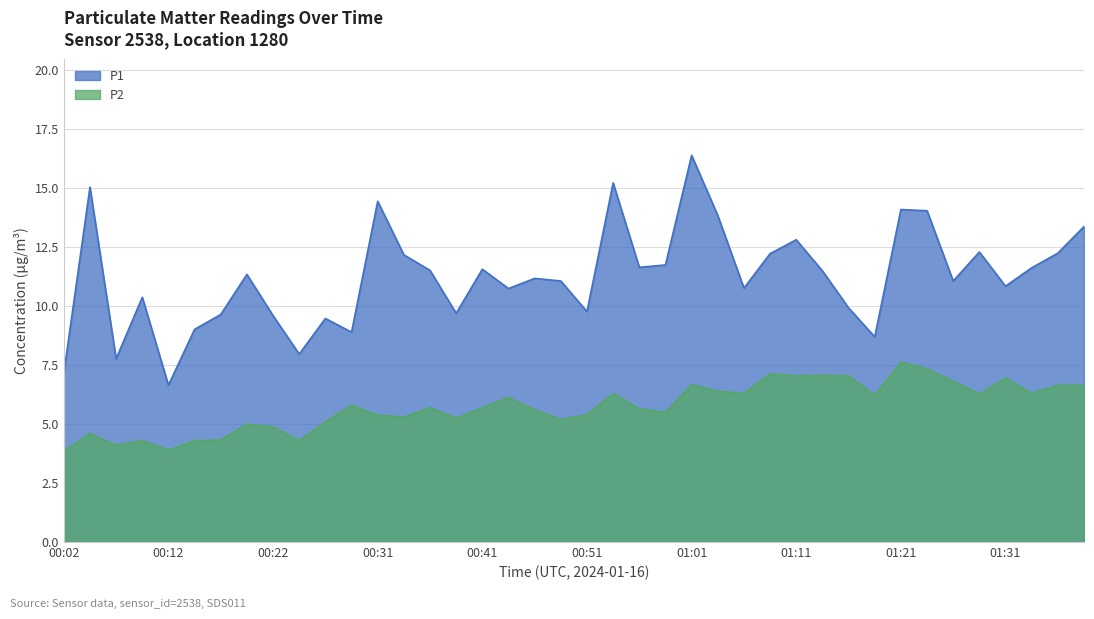

True or false: P2 and P1 intersect in this chart.

False